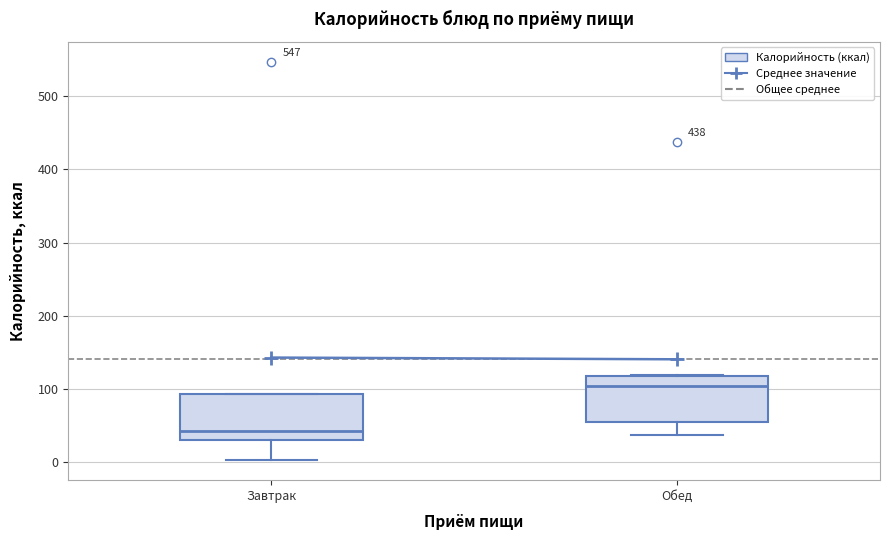

Reading left to right, transcribe this box plot: for each box, give where its median line is, the range the box spans, and where its two whiskers end, as read against the y-axis. The values are not printed on the chart, so give them approximately, as read against the axis.

Завтрак: median 40, box 30 to 90, whiskers 0 to 90
Обед: median 100, box 50 to 120, whiskers 40 to 120